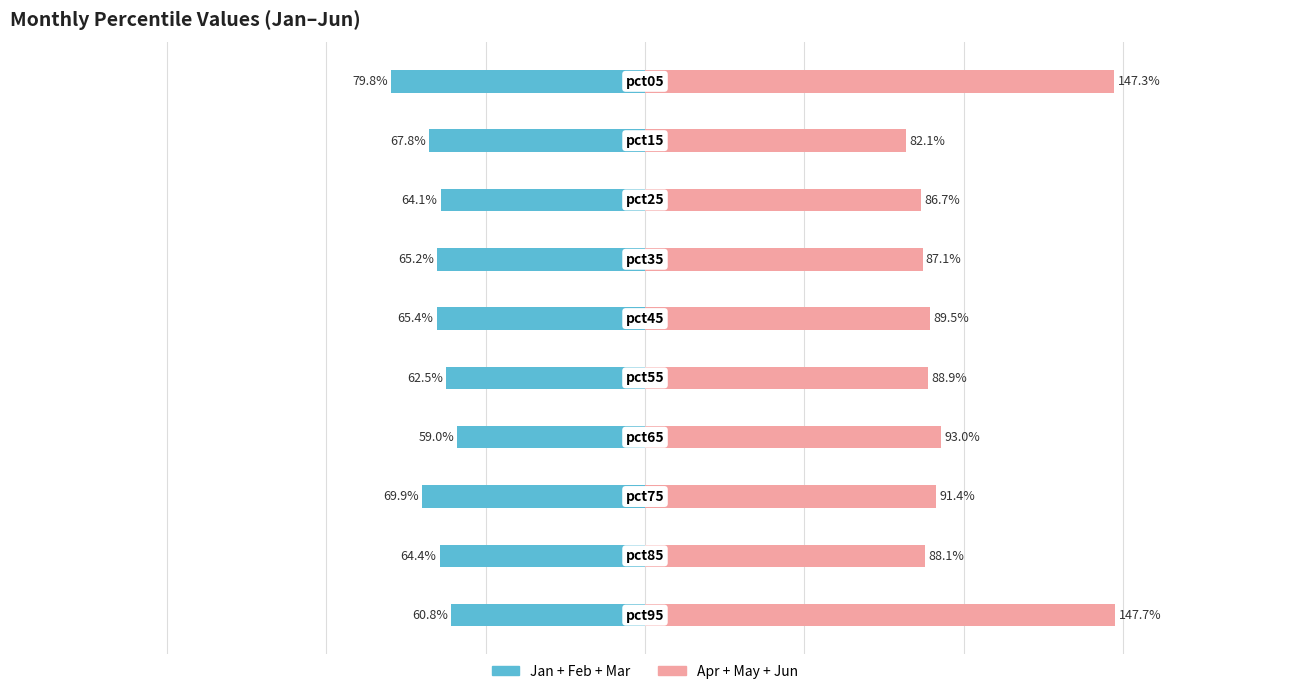

Is it true that Jan+Feb+Mar equals -0.9 at 4?

False